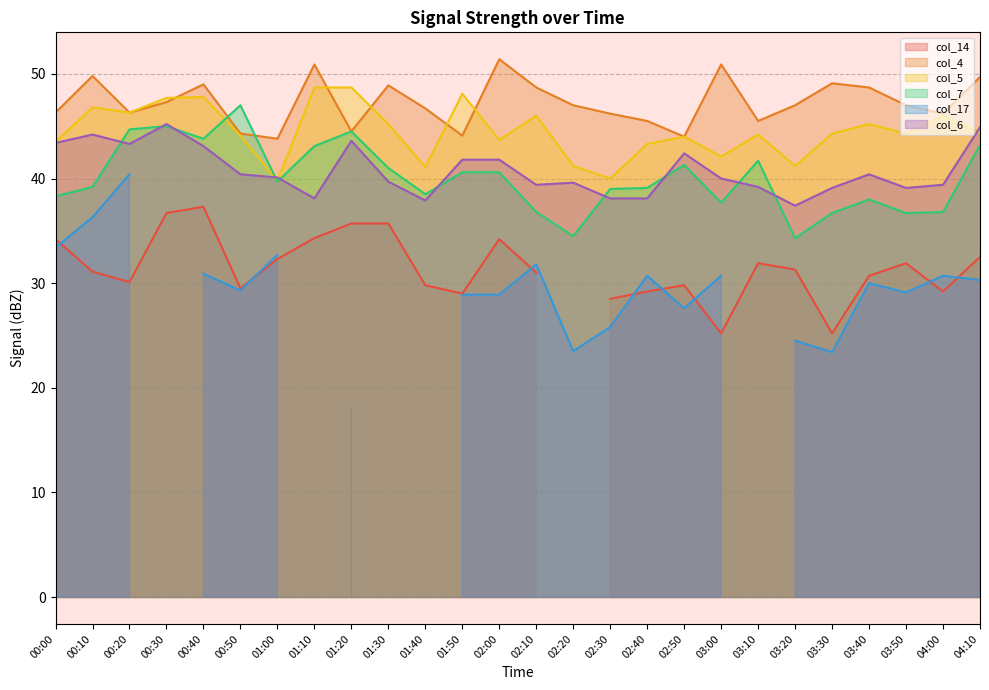

What position from the right is 00:00?

26